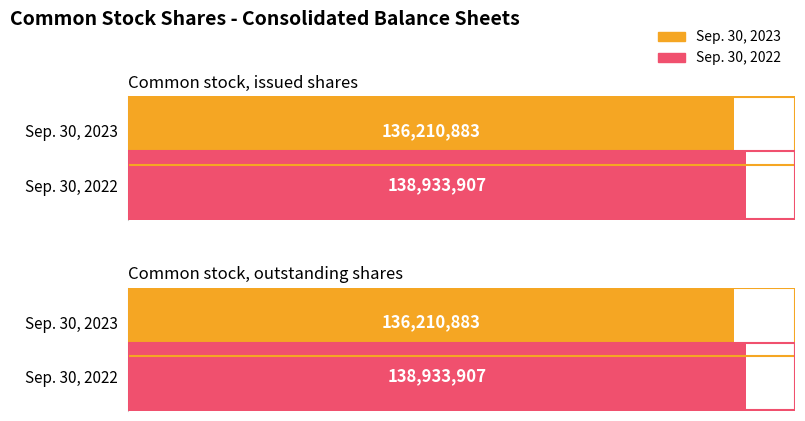

List the labels in order of Sep. 30, 2023 value, largest first.

Common stock, issued shares, Common stock, outstanding shares